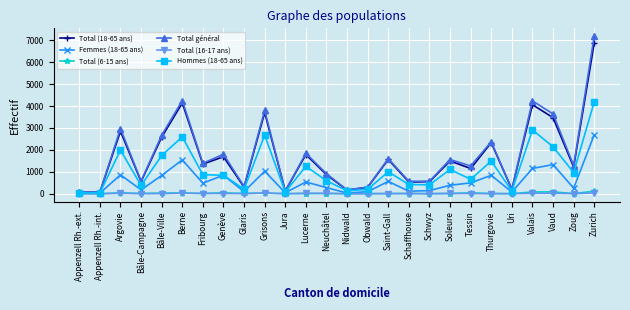

Which series has the widest spread of values?

Total général